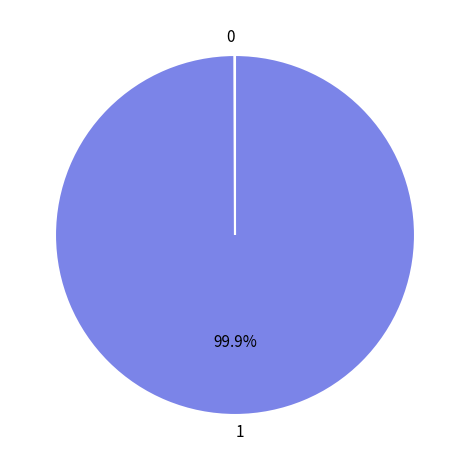

Is there any slice that represents more than half of the pie?

Yes